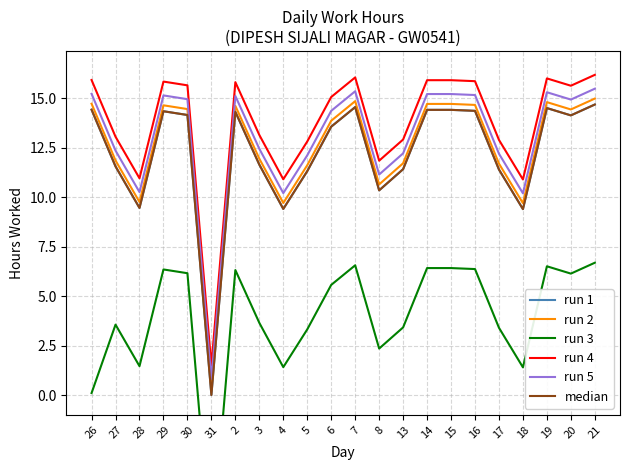

At which category does run 2 reach its first local peak?

29